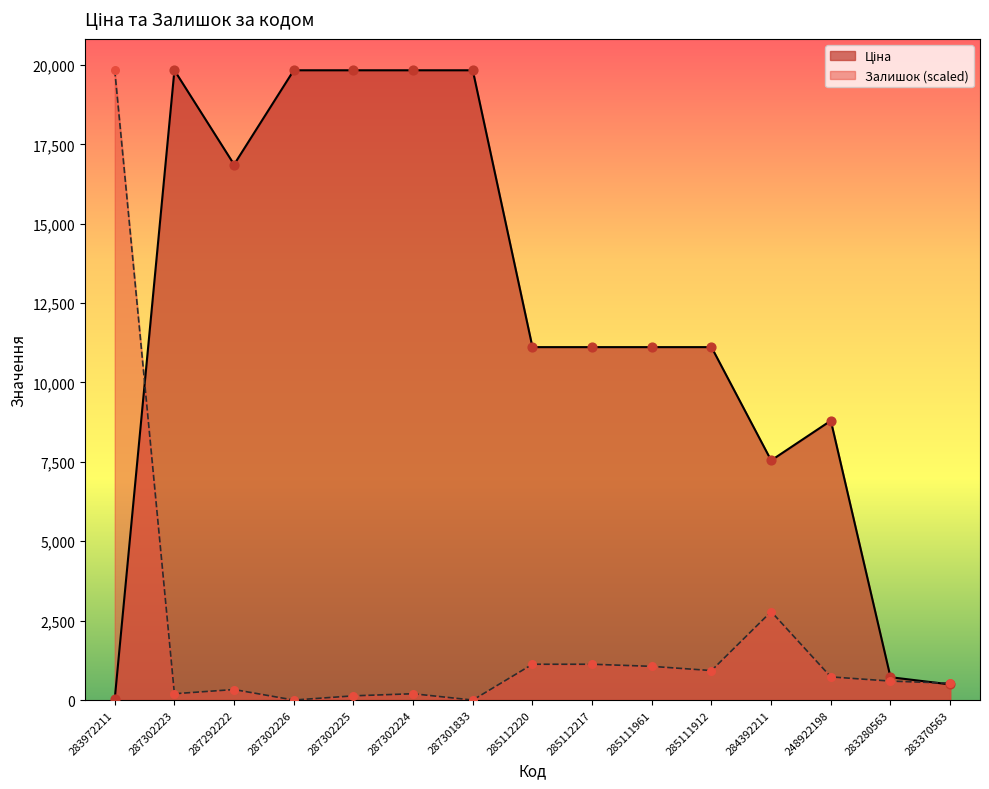

What is the total value across all series at 285112220?

12241.1